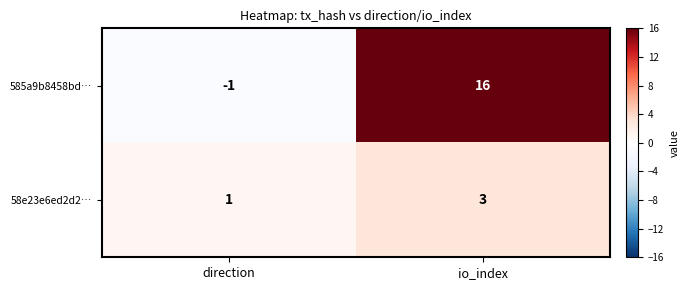

List the series in order of their overall mean, highest first.

585a9b8458bd…, 58e23e6ed2d2…